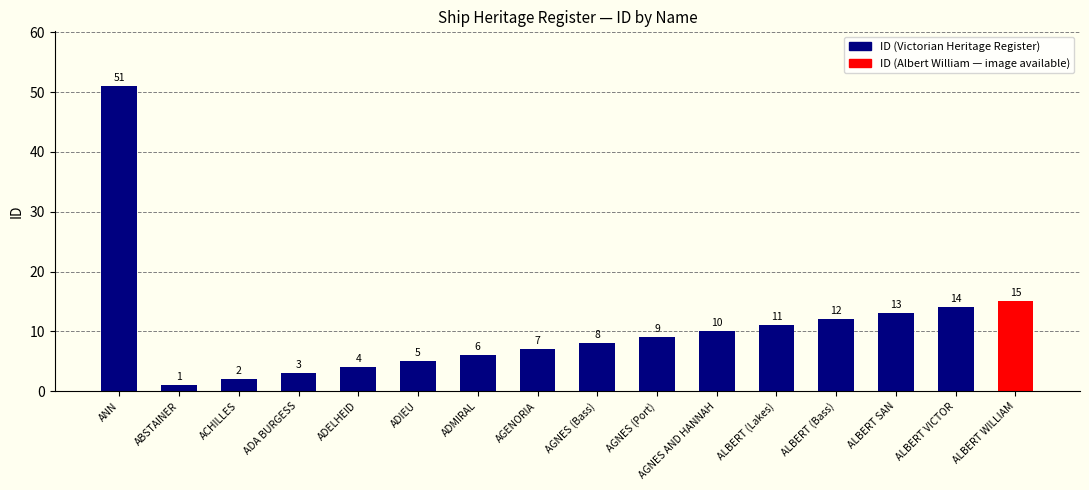

What is the difference between the maximum and minimum values?

50